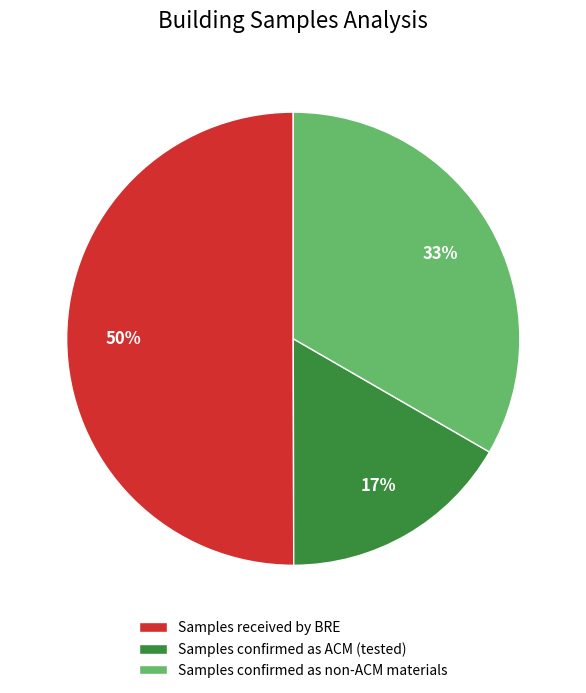

To the nearest percent, what is the combined percentage of Samples confirmed as non-ACM materials and Samples received by BRE?

83%